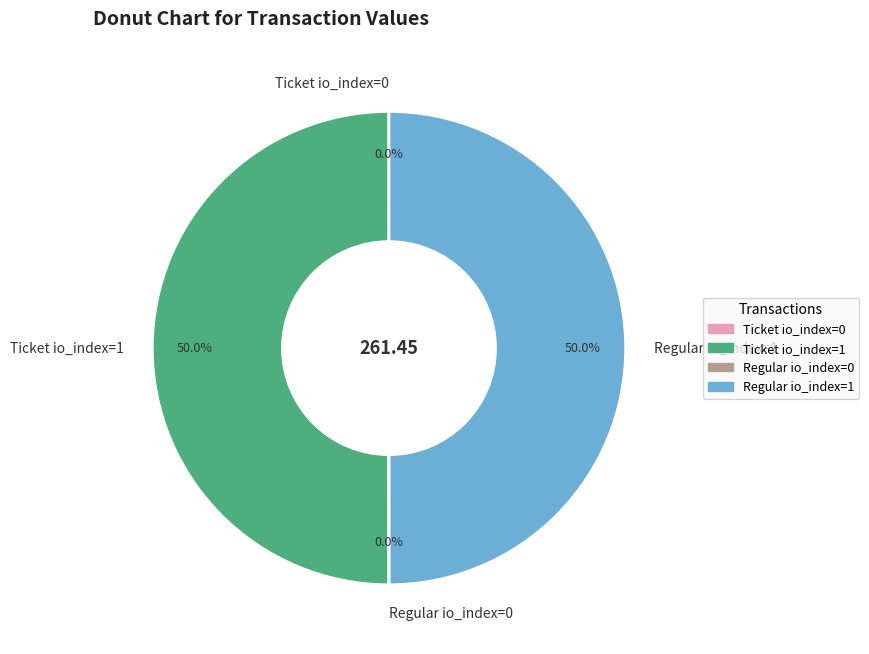

What percentage is NOT represented by Ticket io_index=1?

50.0%